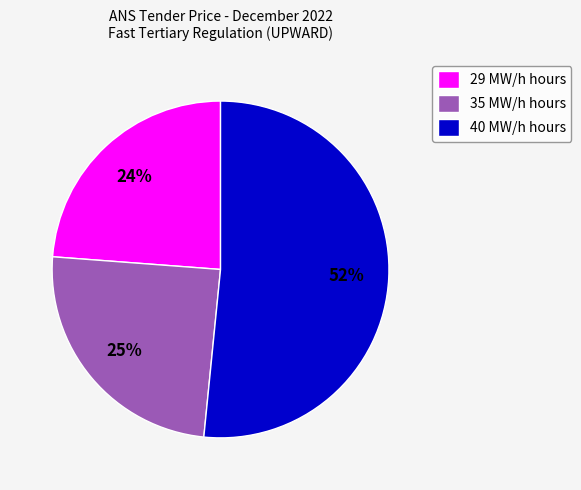

Do 40 MW/h hours and 35 MW/h hours together represent more than half of the pie?

Yes